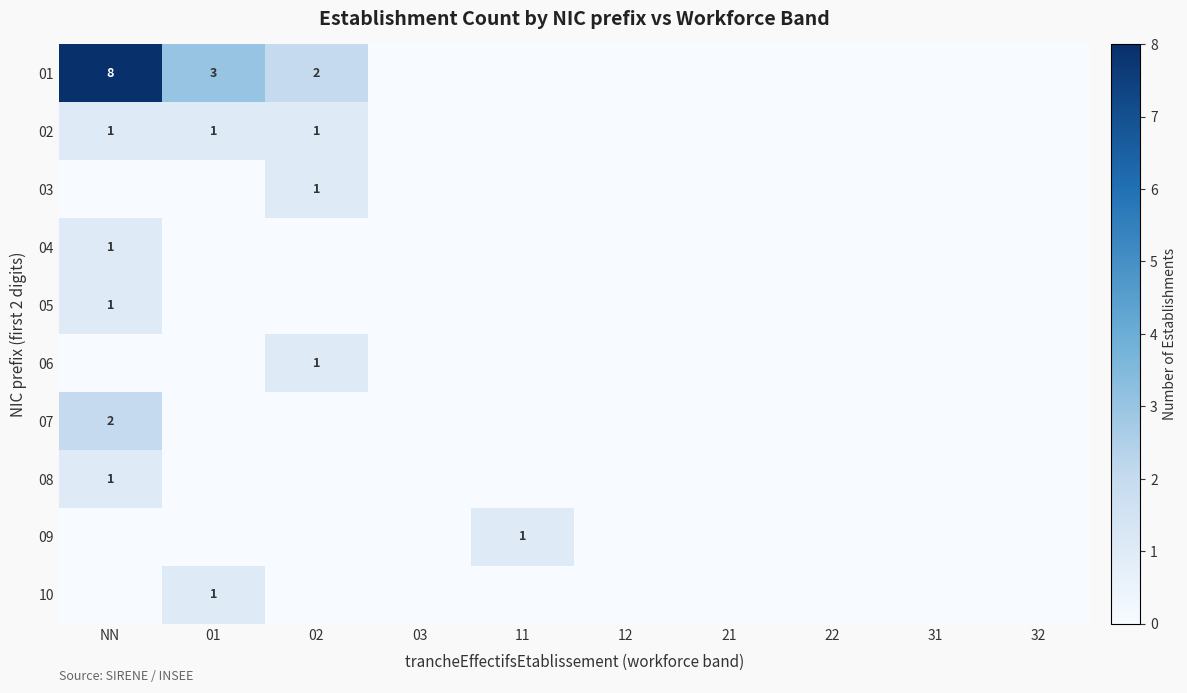

How many series are shown in this chart?

10